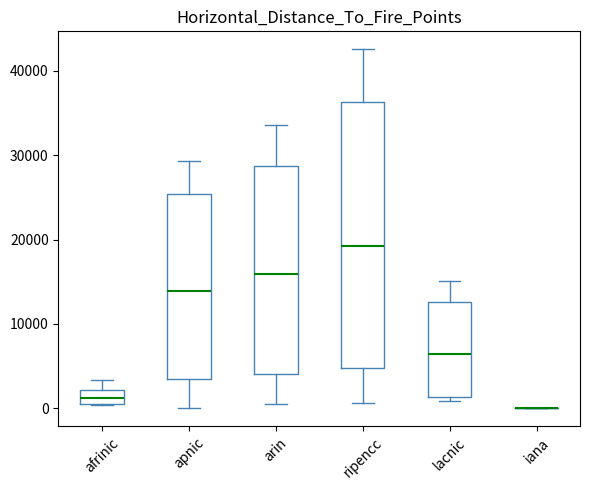

Reading left to right, read every box against the y-axis: the position of its median line, the range the box covers, and the ends of its whiskers. The values are not printed on the chart, so give them approximately, as read against the axis.

afrinic: median 1000 (inside the box), box 1000 to 2000, whiskers 0 to 3000
apnic: median 14000, box 4000 to 25000, whiskers 0 to 29000
arin: median 16000, box 4000 to 29000, whiskers 0 to 34000
ripencc: median 19000, box 5000 to 36000, whiskers 1000 to 43000
lacnic: median 6000, box 1000 to 13000, whiskers 1000 (just below the box's lower edge) to 15000
iana: box collapsed to a line at 0, whiskers 0 to 0